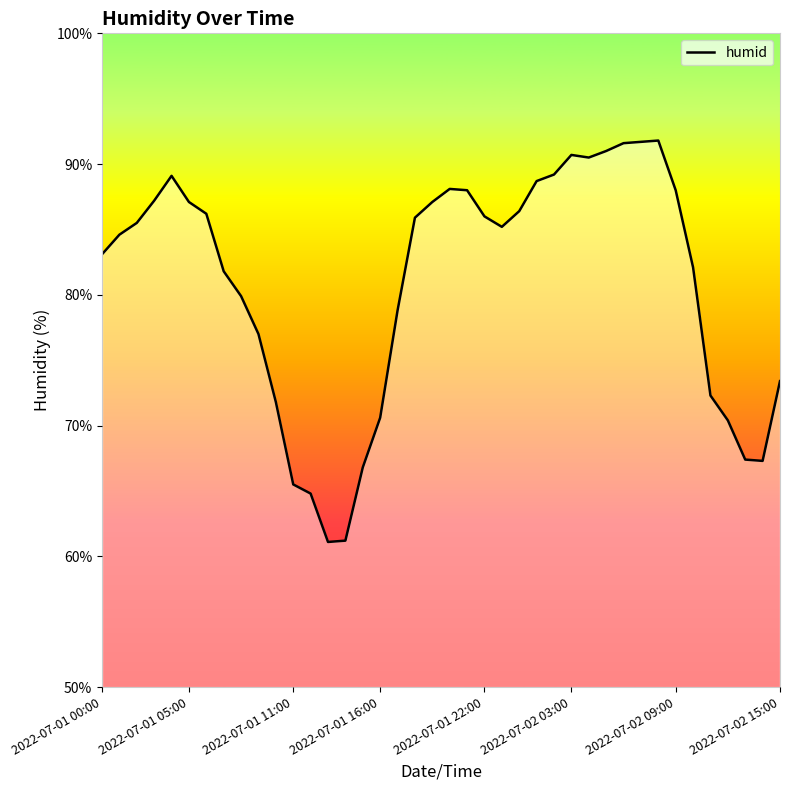

What is the difference between the maximum and minimum values?

30.7